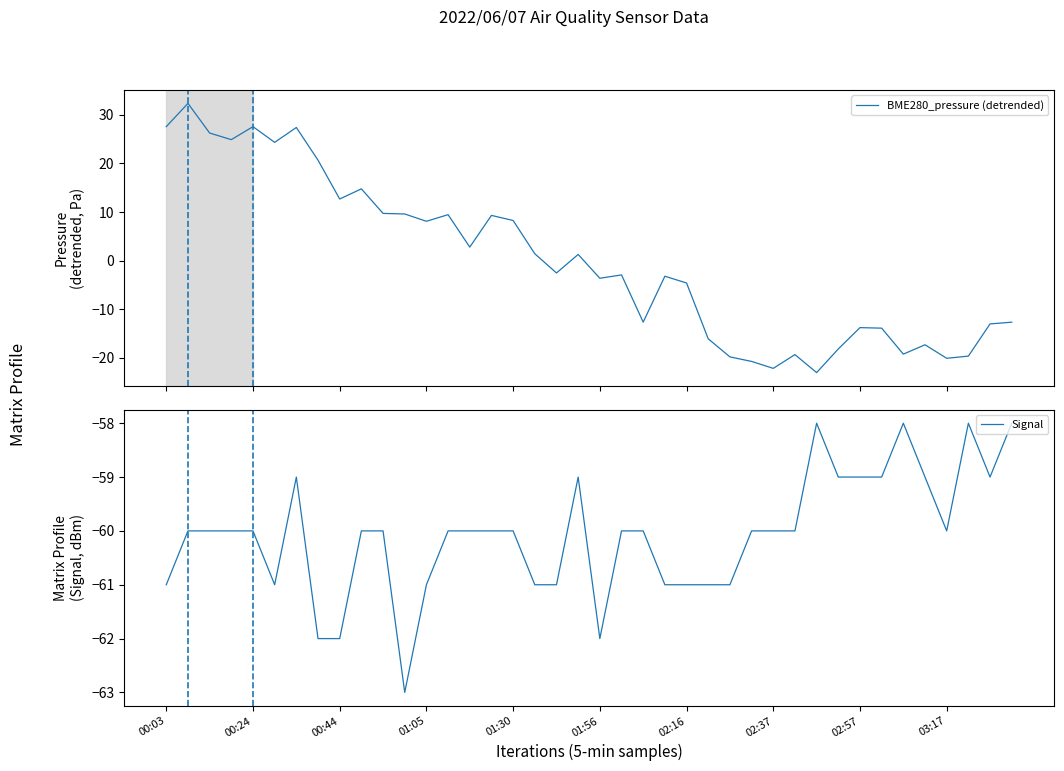

Which series has the largest total across all categories?

BME280_pressure (detrended)